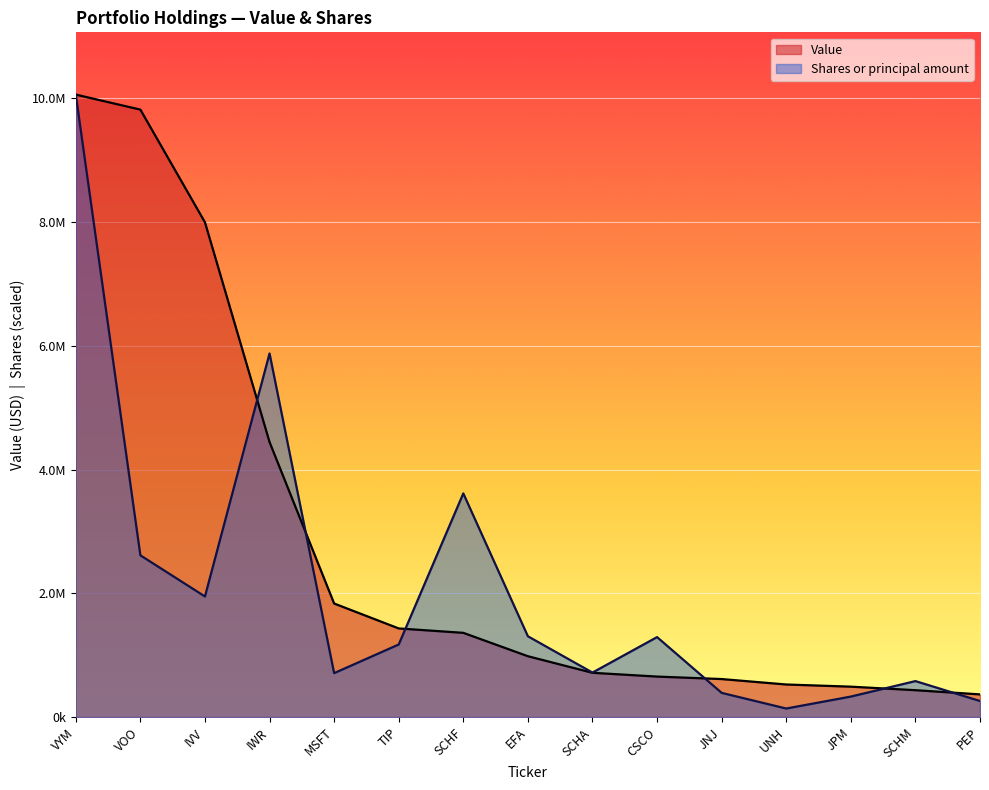

What position from the right is JNJ?

5